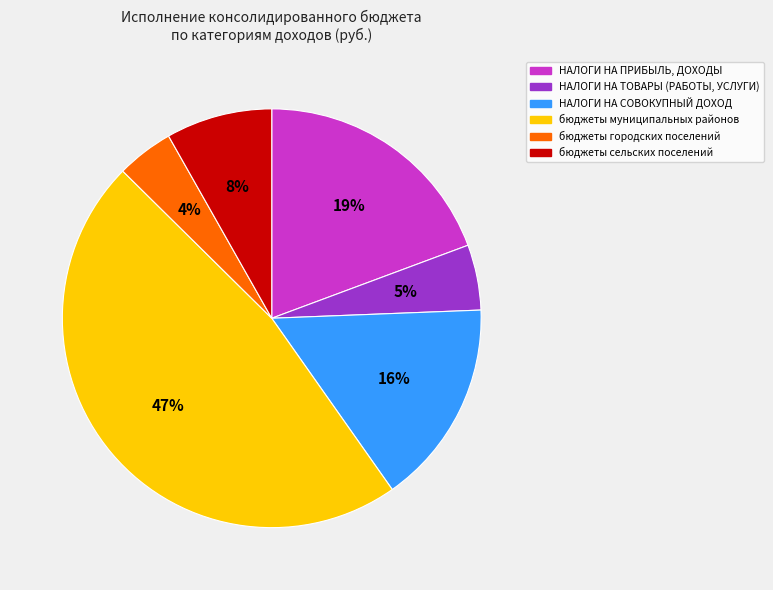

Rank the categories by value from lowest to highest.

бюджеты городских поселений, НАЛОГИ НА ТОВАРЫ (РАБОТЫ, УСЛУГИ), бюджеты сельских поселений, НАЛОГИ НА СОВОКУПНЫЙ ДОХОД, НАЛОГИ НА ПРИБЫЛЬ, ДОХОДЫ, бюджеты муниципальных районов